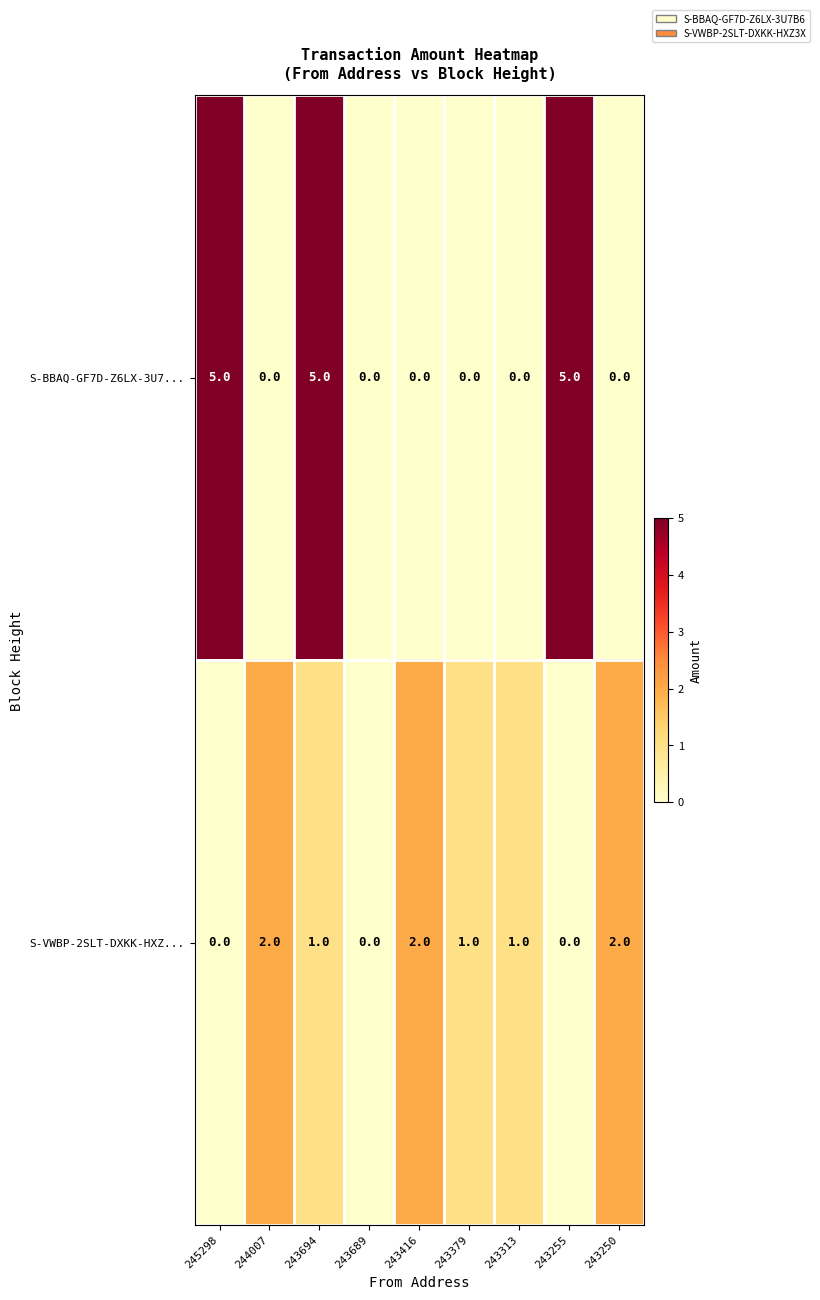

What is the spread (max minus min) of values at 243313?

1